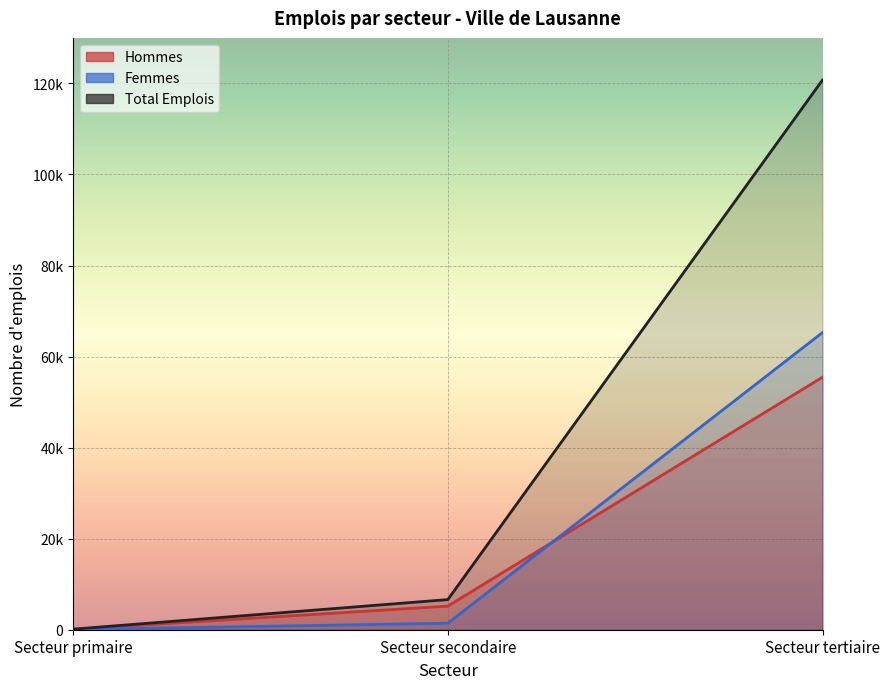

What is the sum of all Femmes values?

66748